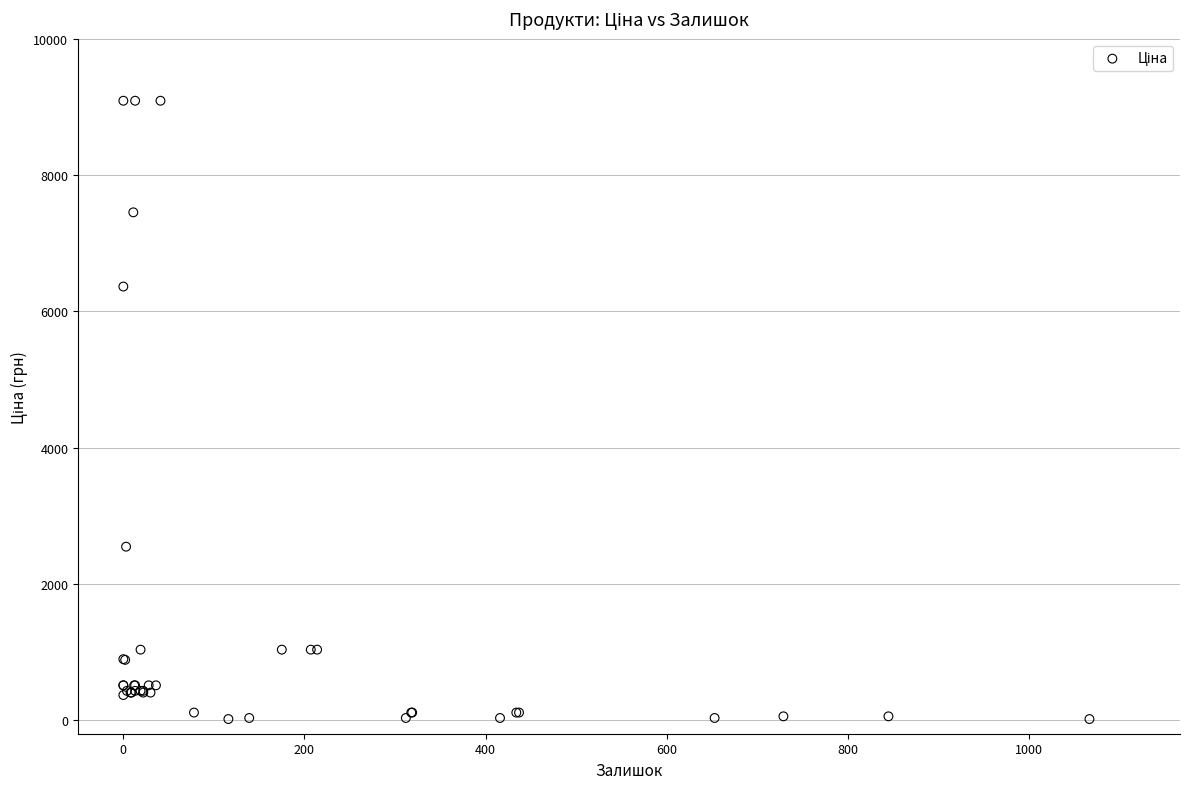

What Y value in the scatter plot is closest to 4553?

6364.4